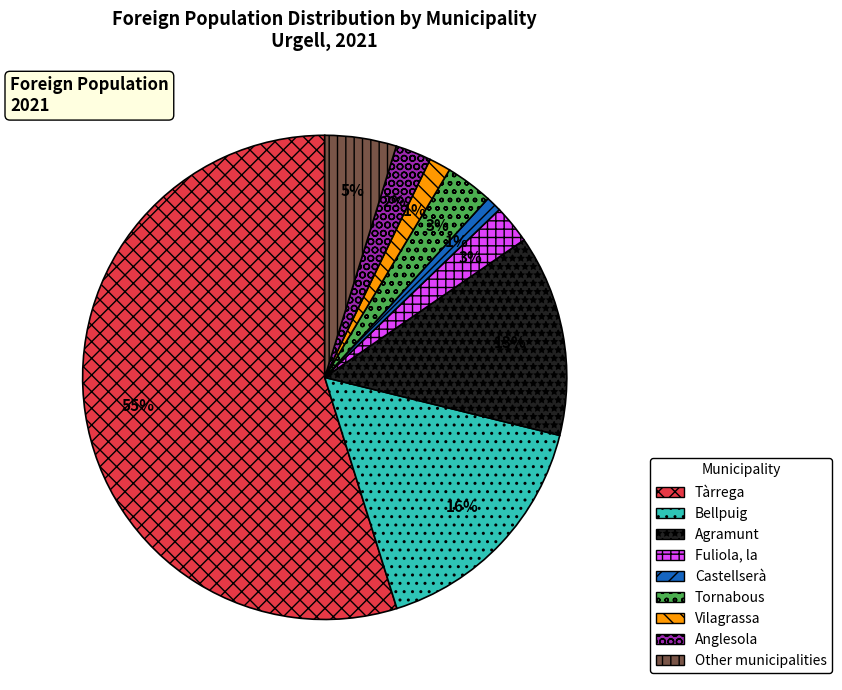

How many slices are in this pie chart?

9